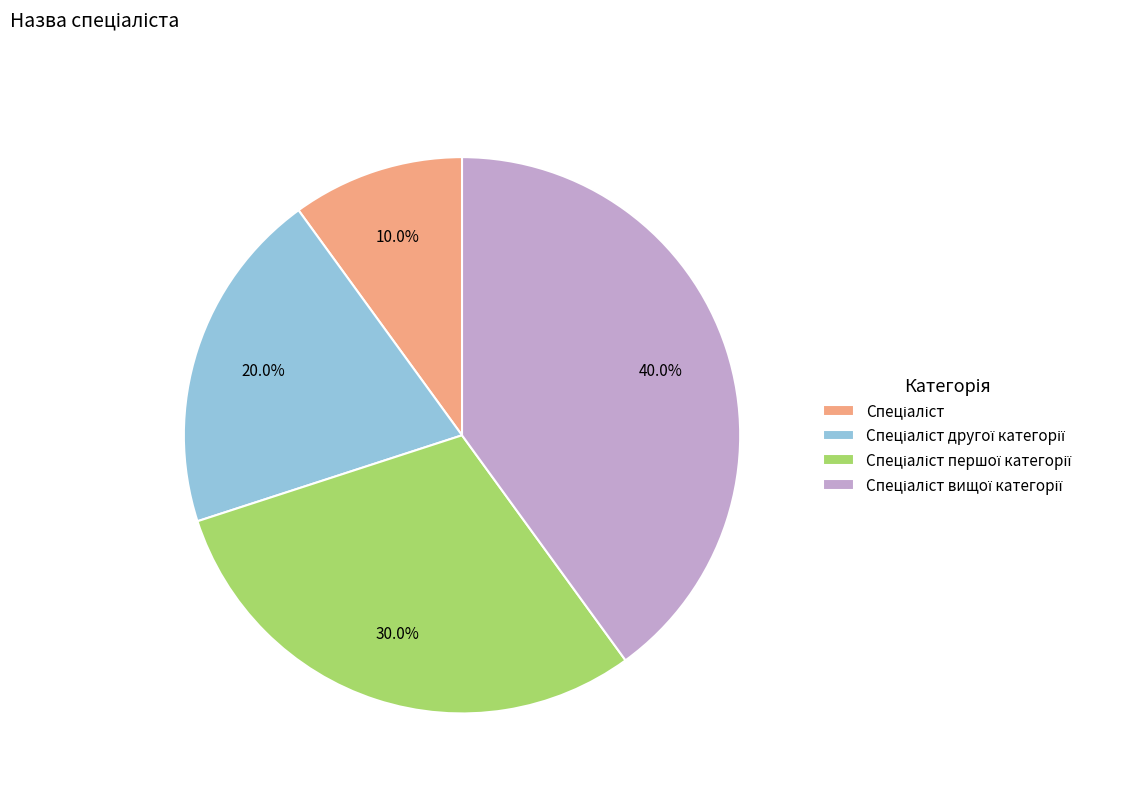

Does any single category account for the majority?

No